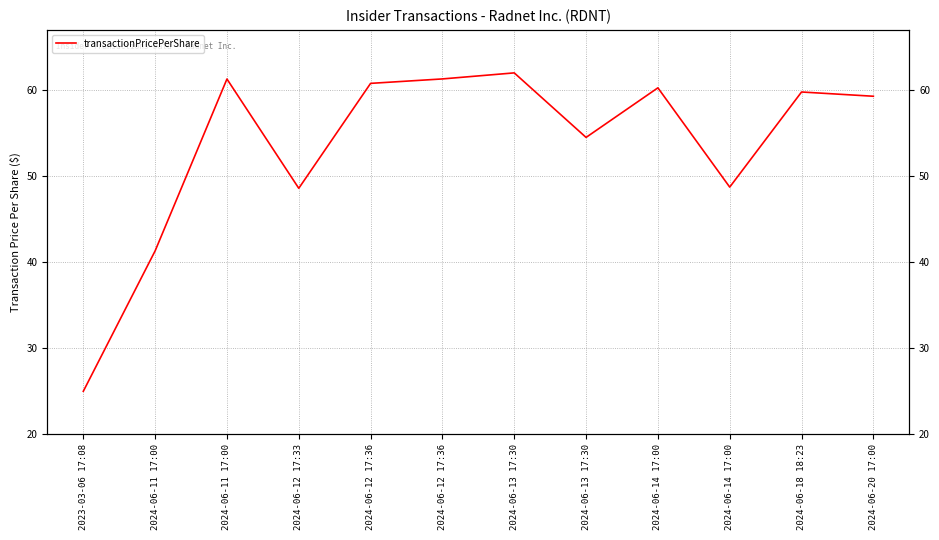

Rank the categories by value from highest to lowest.

2024-06-13 17:30, 2024-06-12 17:36, 2024-06-11 17:00, 2024-06-12 17:36, 2024-06-14 17:00, 2024-06-18 18:23, 2024-06-20 17:00, 2024-06-13 17:30, 2024-06-14 17:00, 2024-06-12 17:33, 2024-06-11 17:00, 2023-03-06 17:08